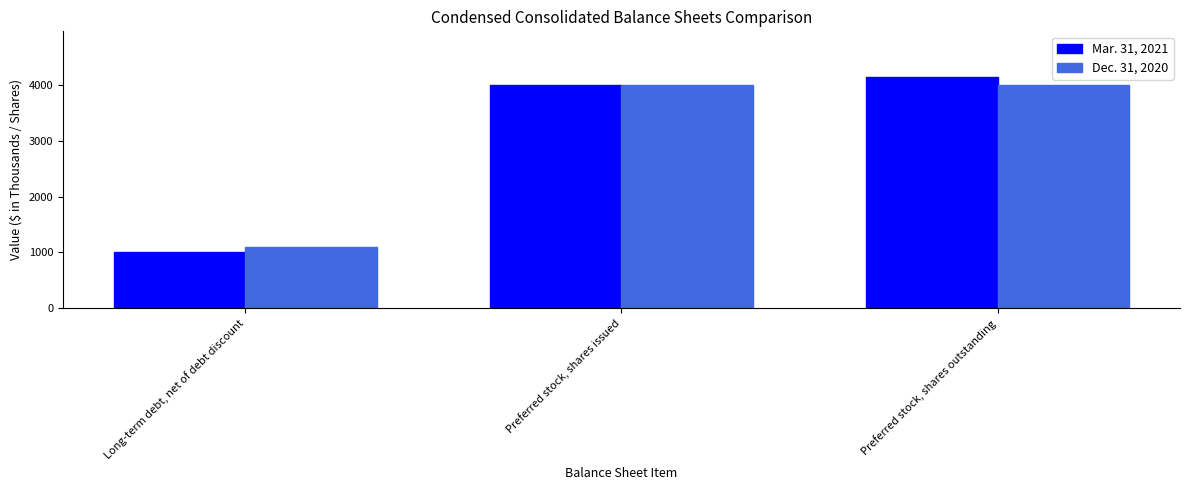

Count the number of categories in the chart.

3